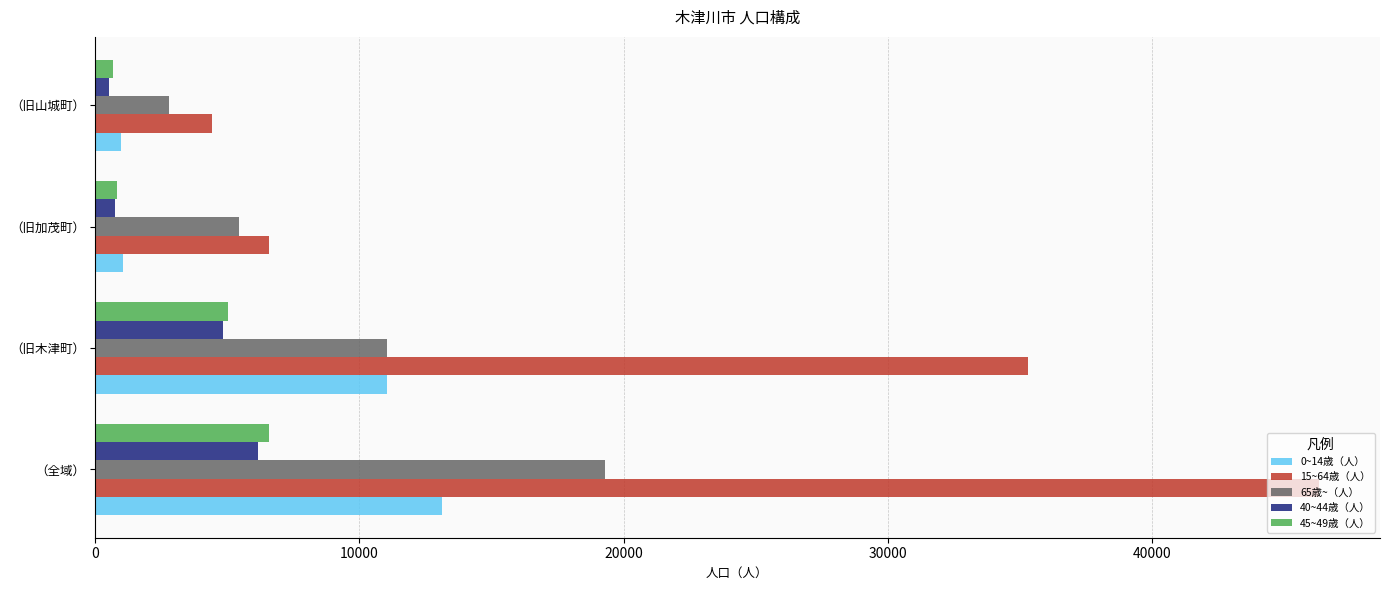

List the series in order of their peak value, highest first.

15~64歳（人）, 65歳~（人）, 0~14歳（人）, 45~49歳（人）, 40~44歳（人）